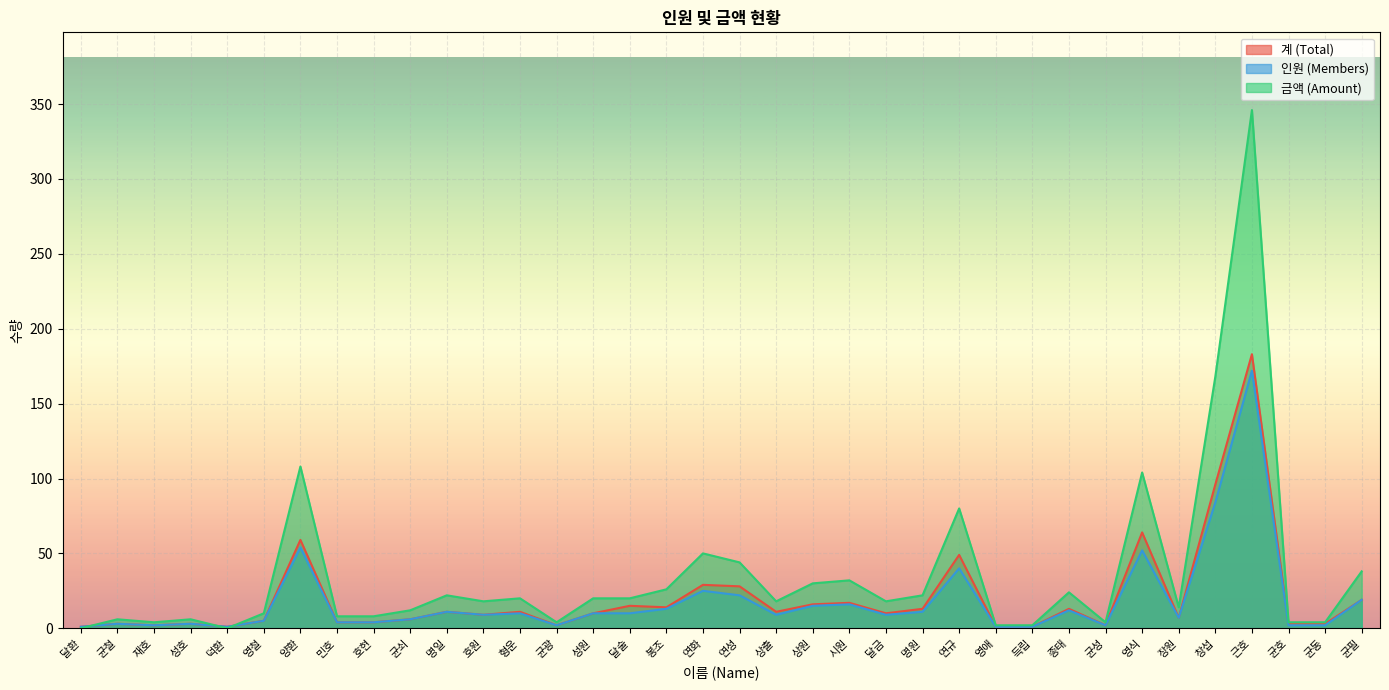

In 금액 (Amount), how many points are lower than both neighbors (excluding endpoints)?

8